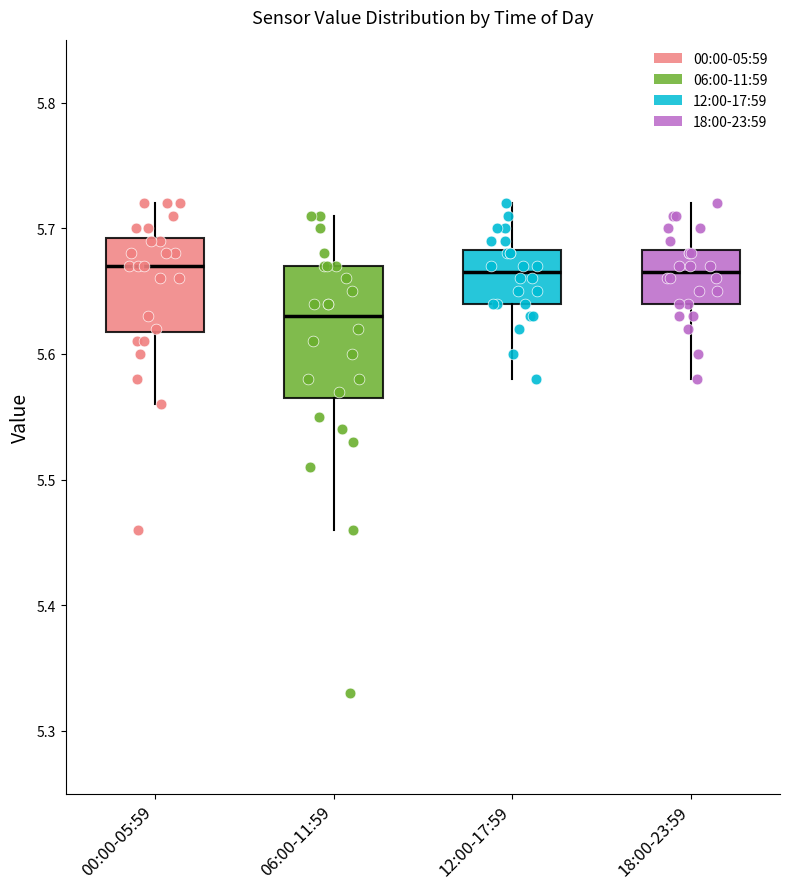

Comparing the boxes themselves (not the whiskers), which one is the tallest?

06:00-11:59